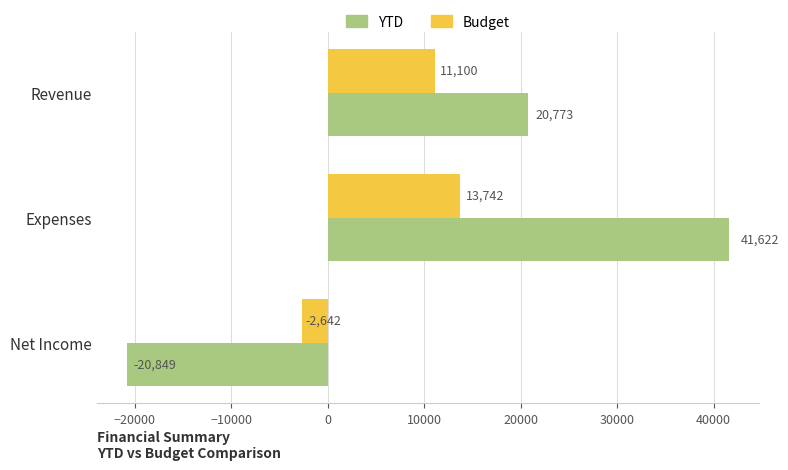

List the series in order of their overall mean, highest first.

YTD, Budget